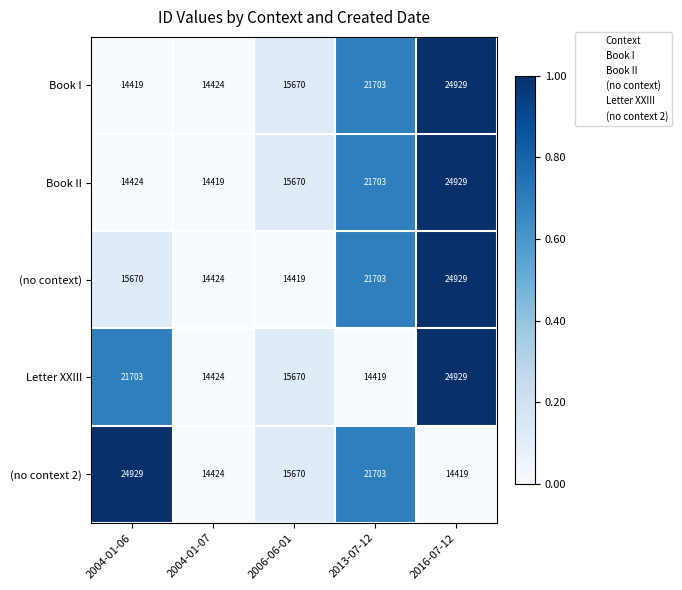

What is the total value across all series at 2006-06-01?

77099